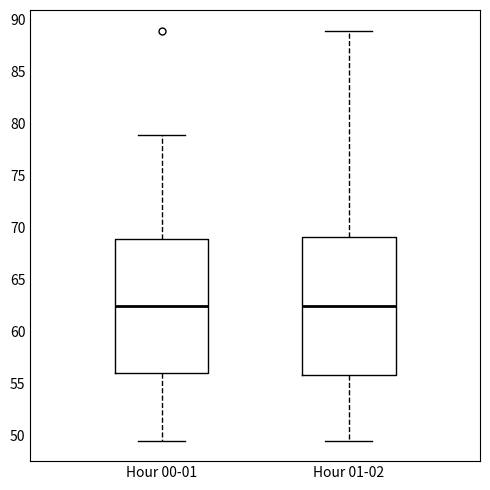

Reading left to right, read every box against the y-axis: the position of its median line, the range the box covers, and the ends of its whiskers. The values are not printed on the chart, so give them approximately, as read against the axis.

Hour 00-01: median 62.5, box 56.0 to 69.0, whiskers 49.5 to 79.0
Hour 01-02: median 62.5, box 56.0 to 69.0, whiskers 49.5 to 89.0